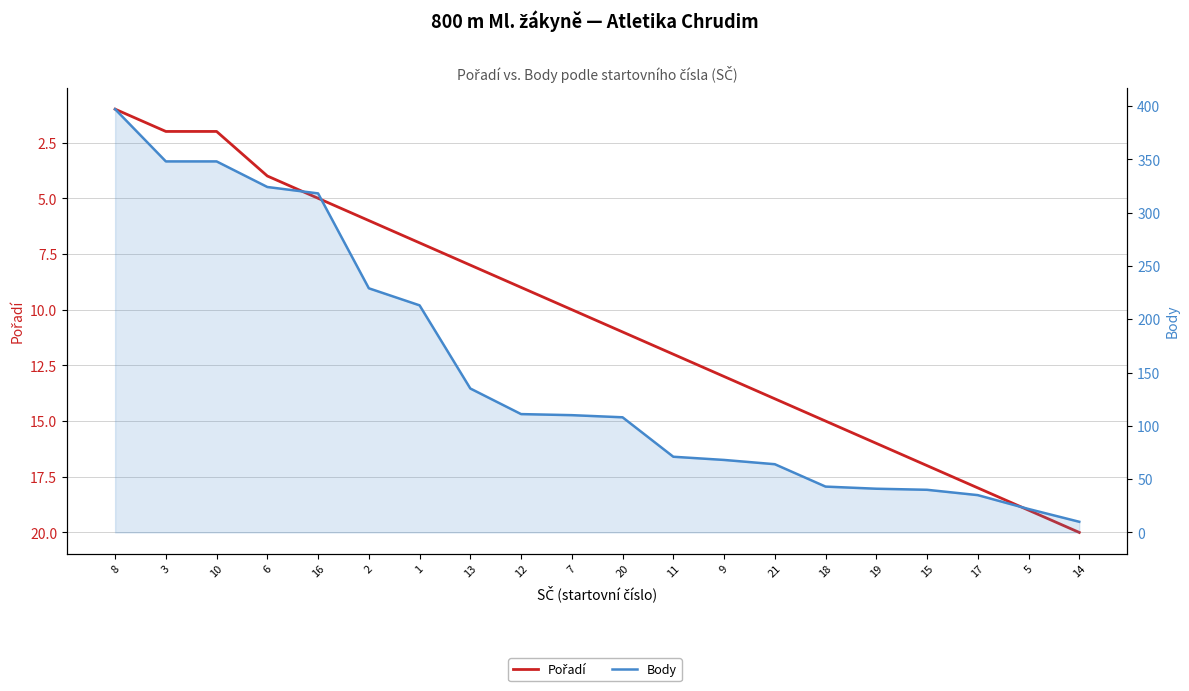

At which label is Pořadí closest to 10?

7